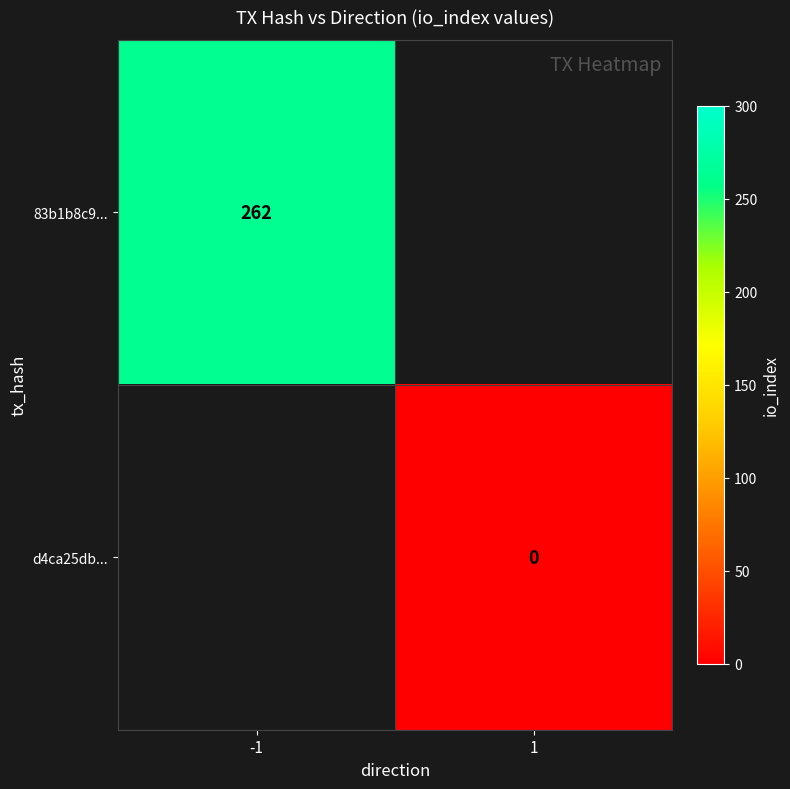

Is it true that 83b1b8c9... equals 262 at -1?

True